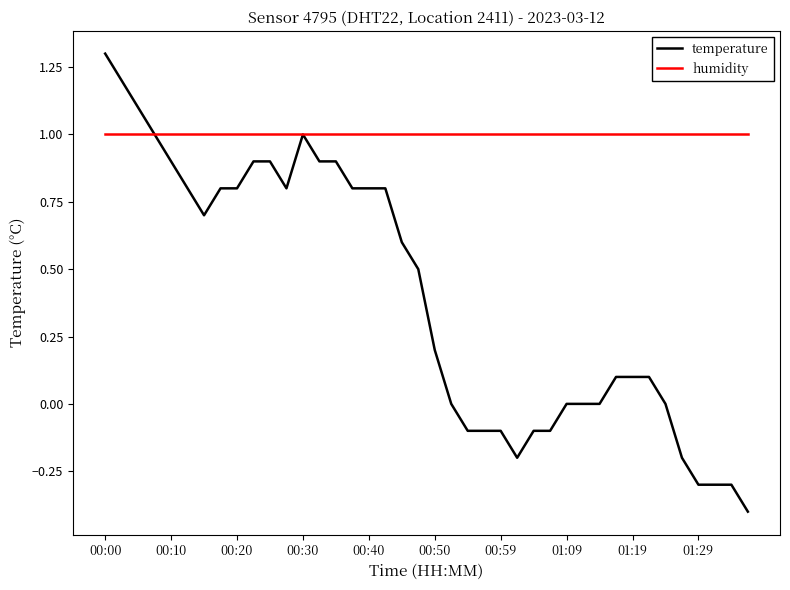

What is the minimum value for humidity?

1.0